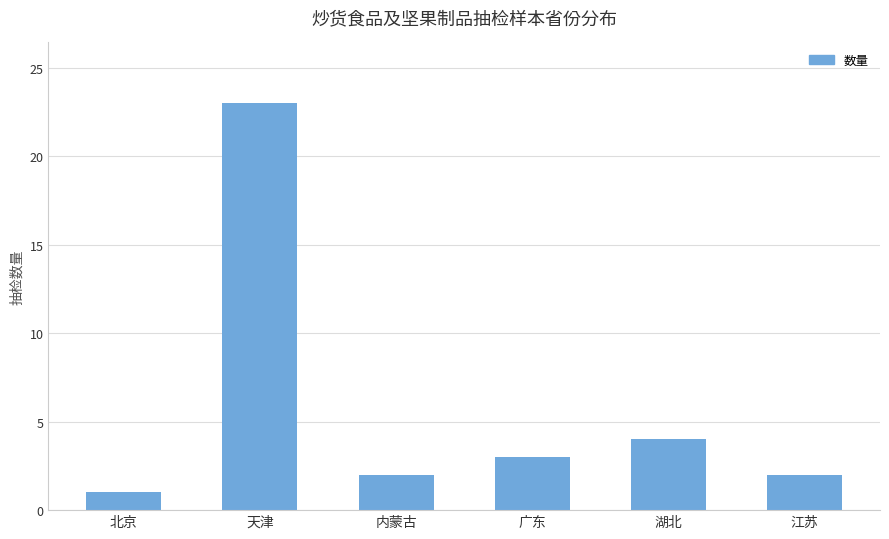

What is the value of the 5th bar from the left?

4